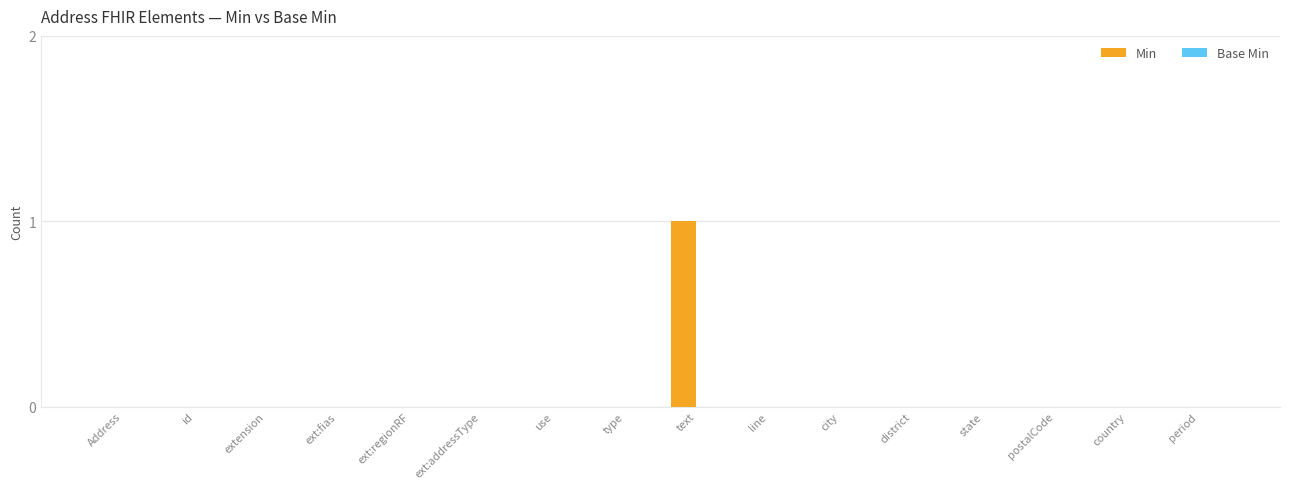

Reading left to right, extract all data points from this chart.

Address=0	id=0	extension=0	ext:fias=0	ext:regionRF=0	ext:addressType=0	use=0	type=0	text=1	line=0	city=0	district=0	state=0	postalCode=0	country=0	period=0